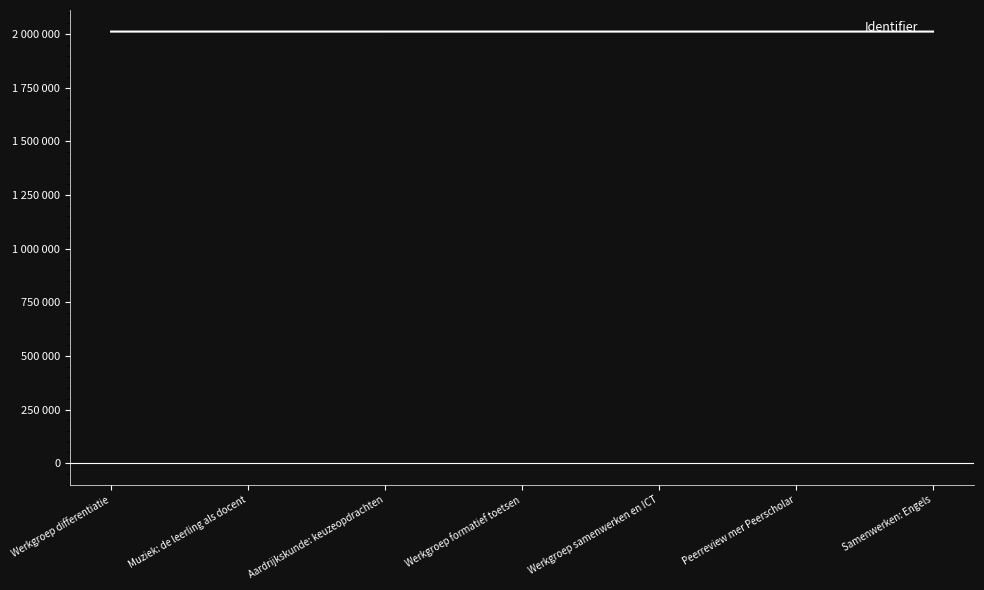

Is this an area chart (filled region under the line)?

No